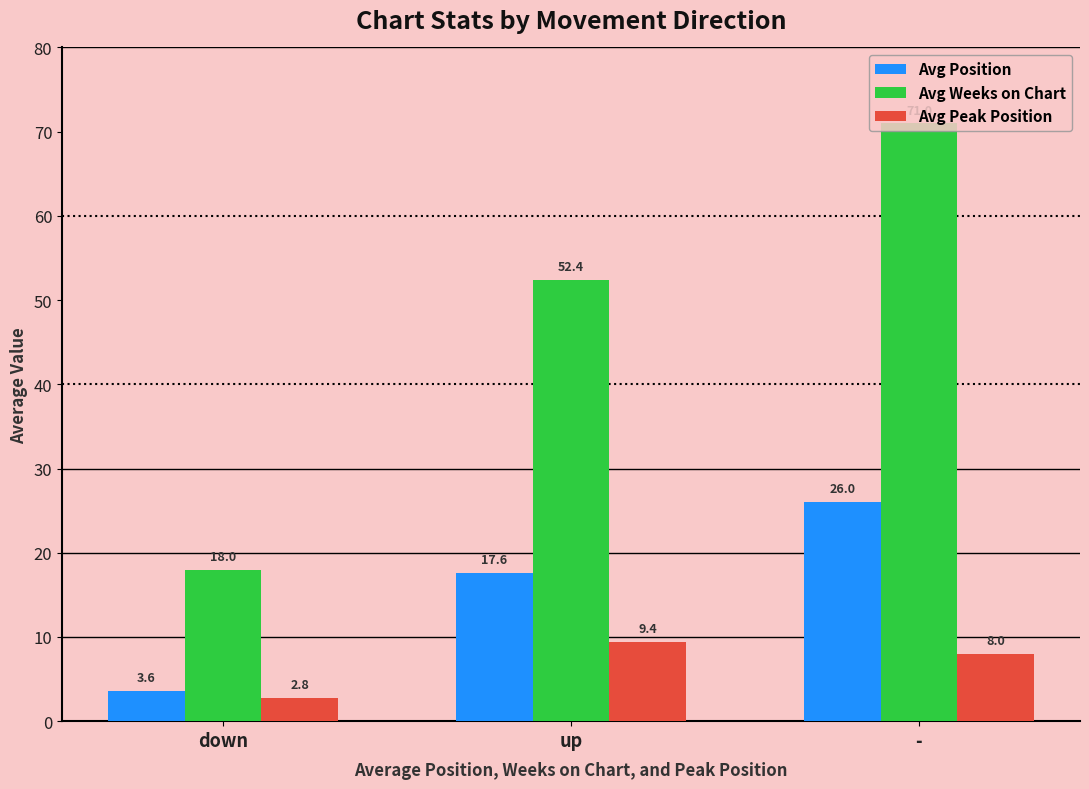

Which series changed the most between down and -?

Avg Weeks on Chart